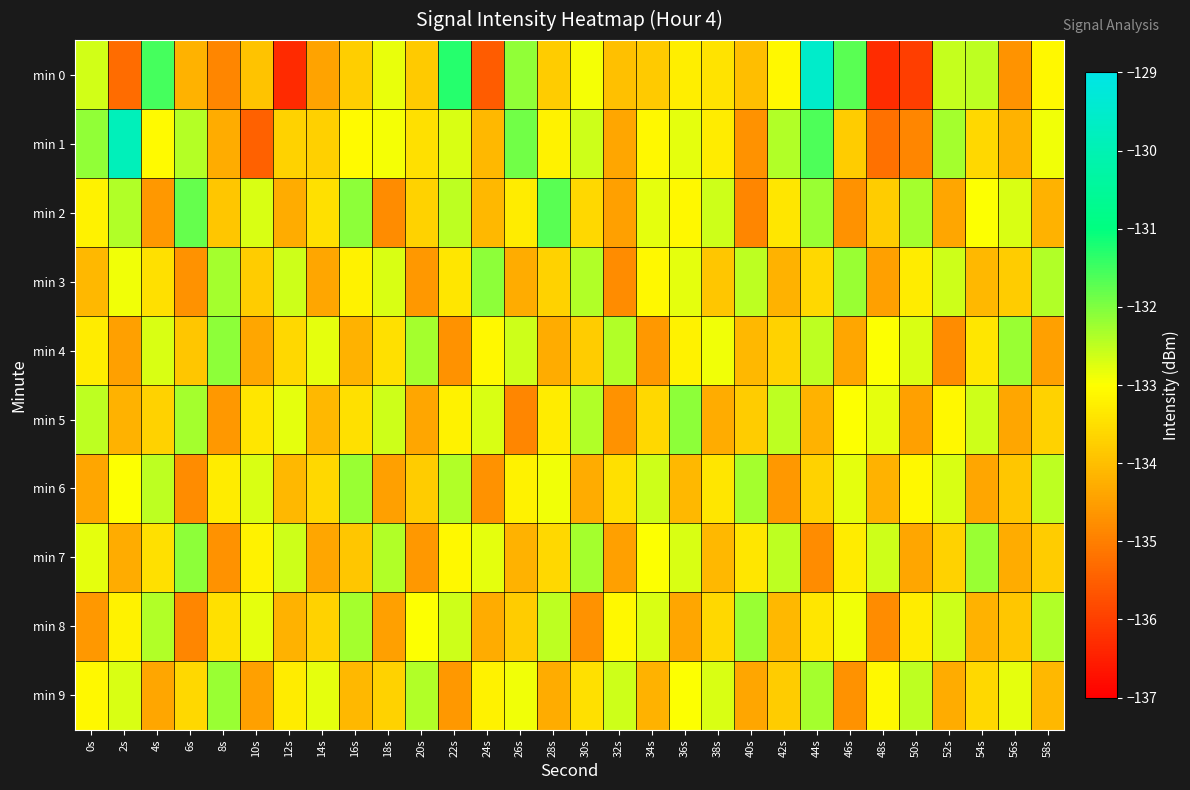

Which series has the widest spread of values?

min 0